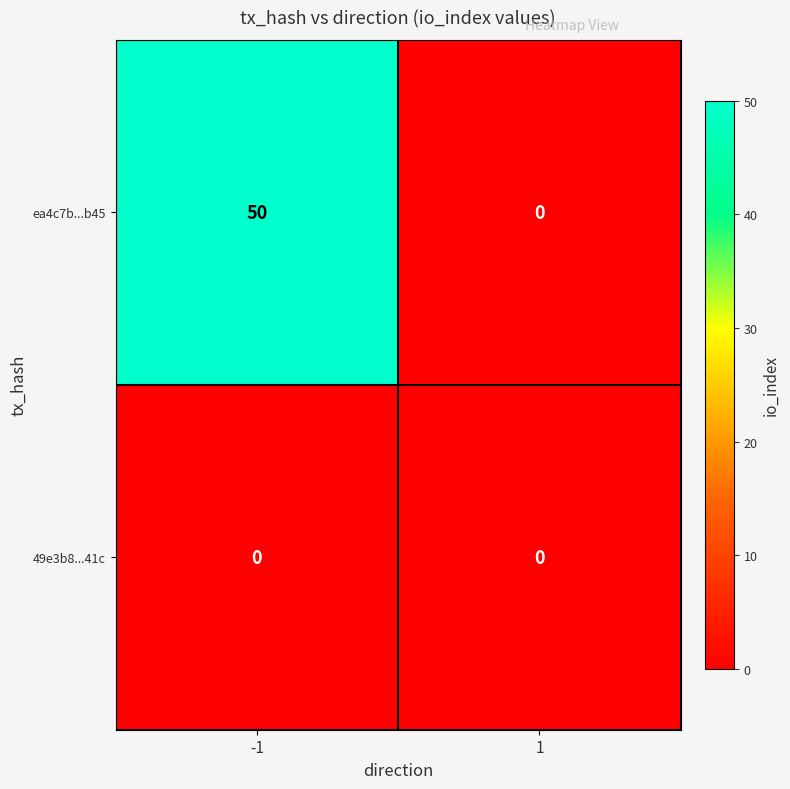

How many data points does each series have?

2